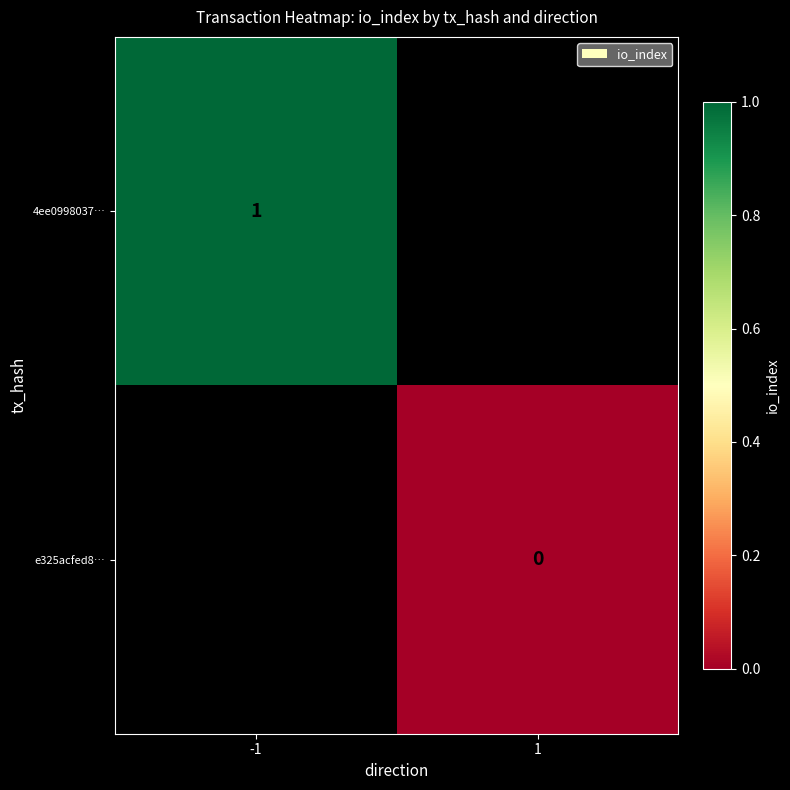

Which category has the lowest value across all series?

1